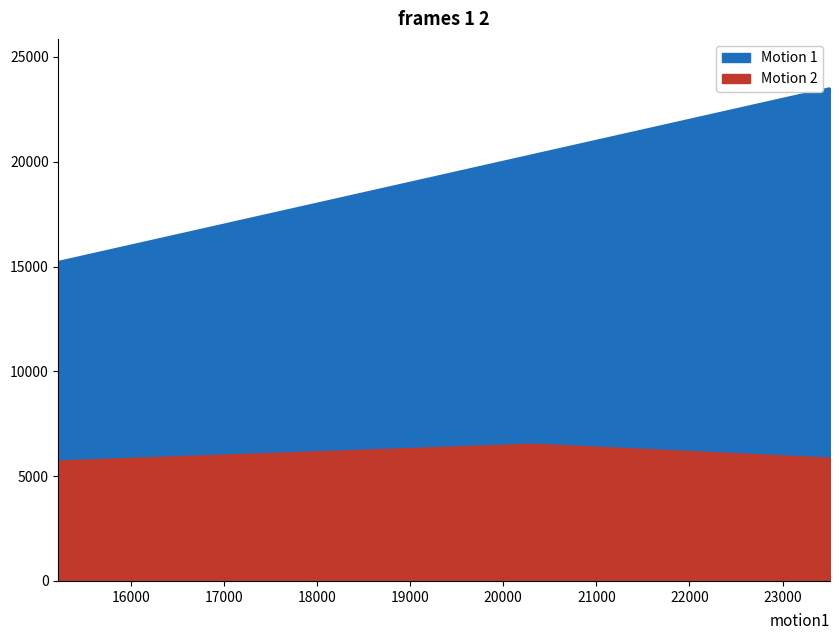

Does the chart have visible grid lines?

No